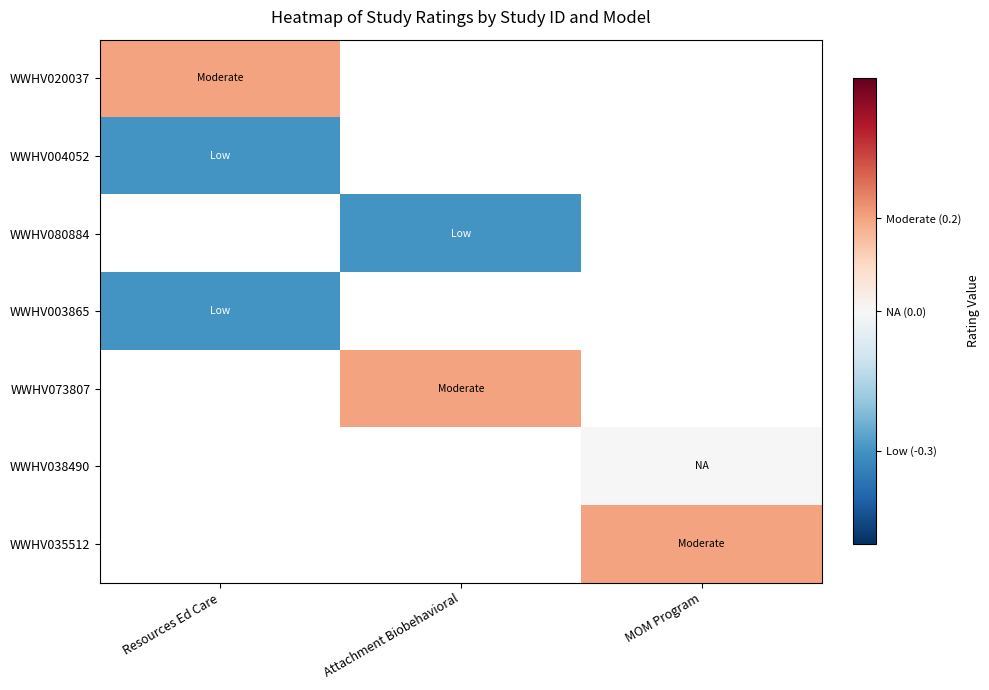

Rank the categories by WWHV004052 value from highest to lowest.

Resources Ed Care, Attachment Biobehavioral, MOM Program